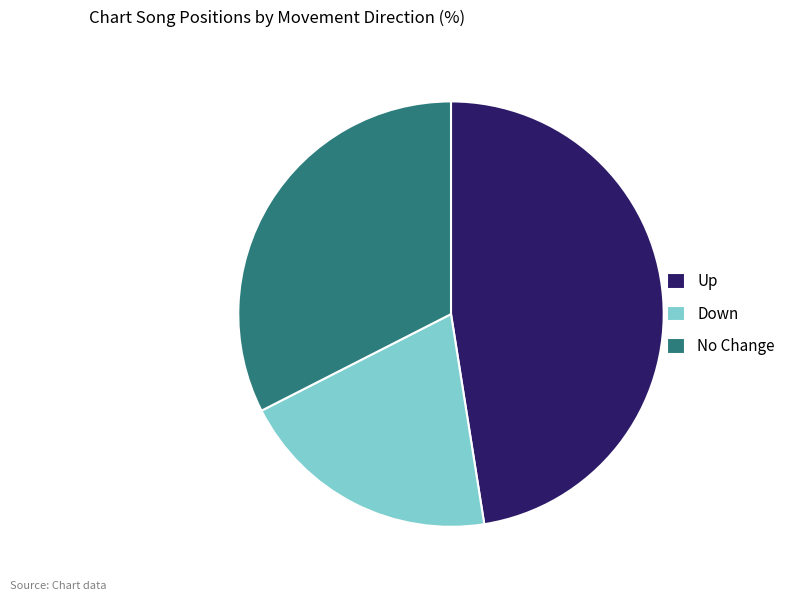

What is the largest slice in the pie chart?

Up